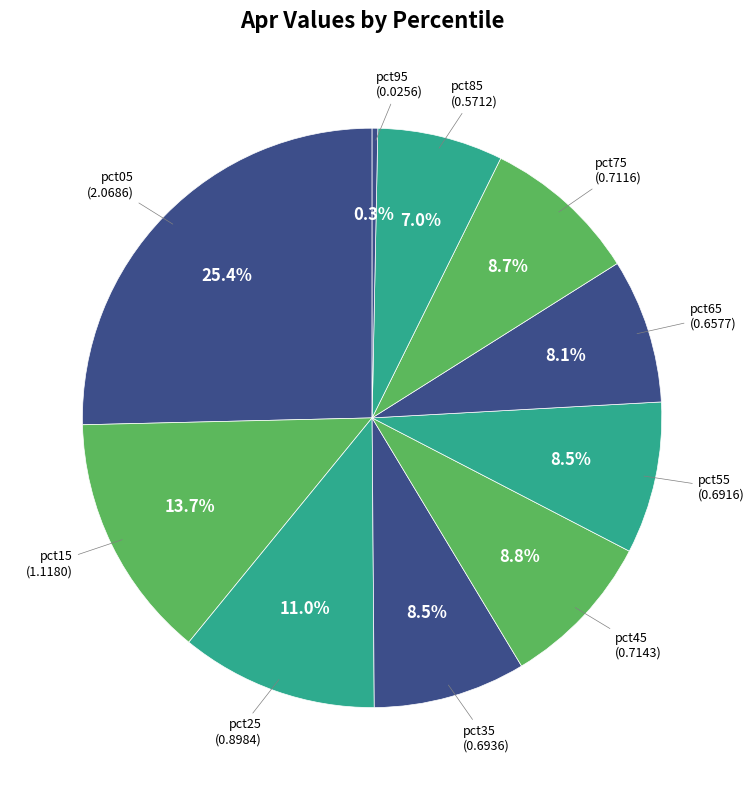

To the nearest percent, what is the average slice percentage?

10%